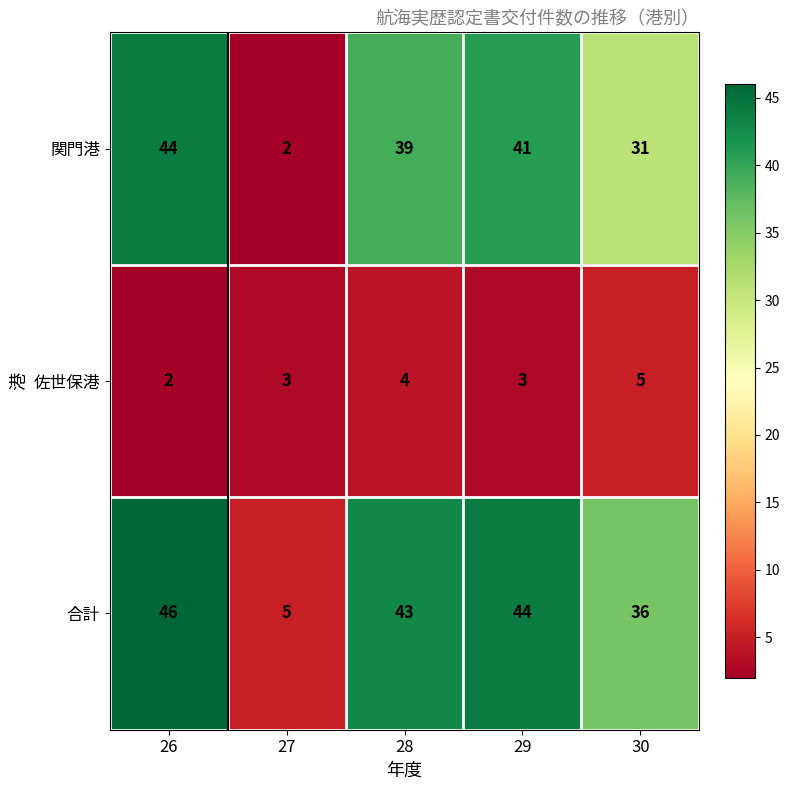

What value does the 合計 series have at 29?

44